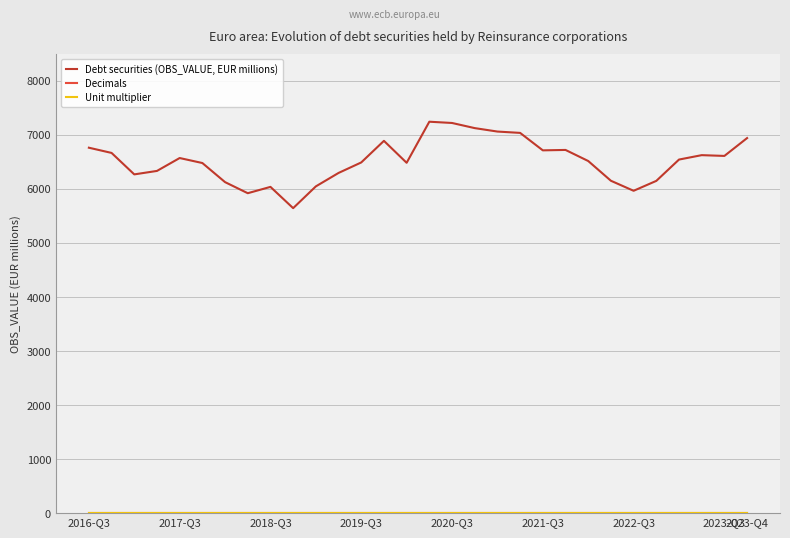

What is the lowest value of the Debt securities (OBS_VALUE, EUR millions) series?

5644.8